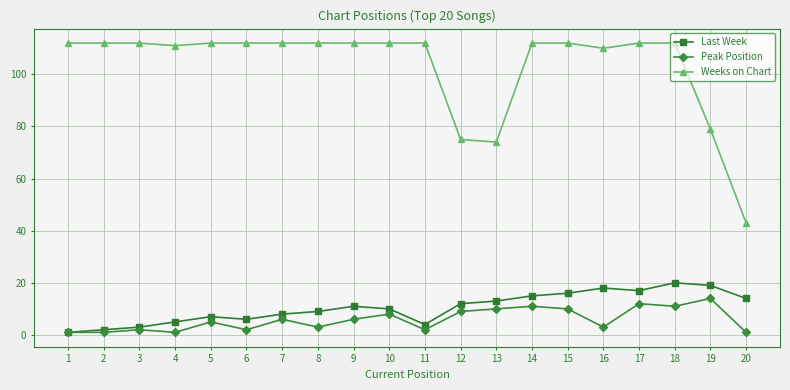

Reading left to right, transcribe all the data shown in this chart.

Last Week: 1	2	3	5	7	6	8	9	11	10	4	12	13	15	16	18	17	20	19	14
Peak Position: 1	1	2	1	5	2	6	3	6	8	2	9	10	11	10	3	12	11	14	1
Weeks on Chart: 112	112	112	111	112	112	112	112	112	112	112	75	74	112	112	110	112	112	79	43